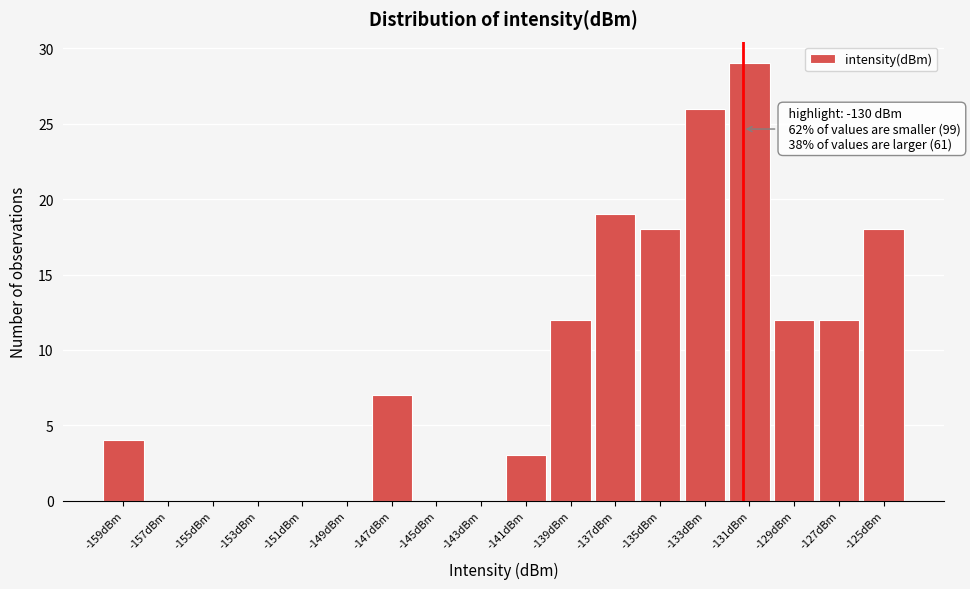

Reading left to right, what are all the values shown in this chart?

-159dBm=4	-157dBm=0	-155dBm=0	-153dBm=0	-151dBm=0	-149dBm=0	-147dBm=7	-145dBm=0	-143dBm=0	-141dBm=3	-139dBm=12	-137dBm=19	-135dBm=18	-133dBm=26	-131dBm=29	-129dBm=12	-127dBm=12	-125dBm=18